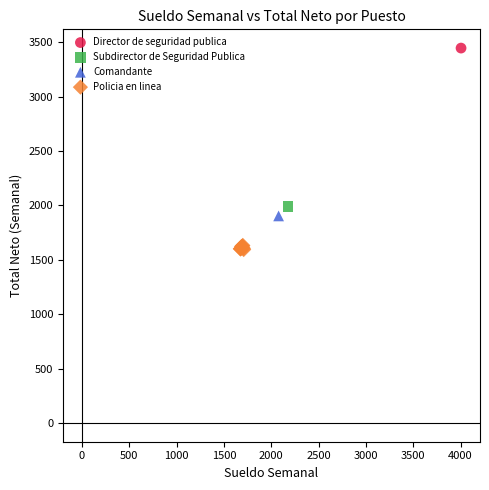

What are all the series names shown in the legend?

Director de seguridad publica, Subdirector de Seguridad Publica, Comandante, Policia en linea